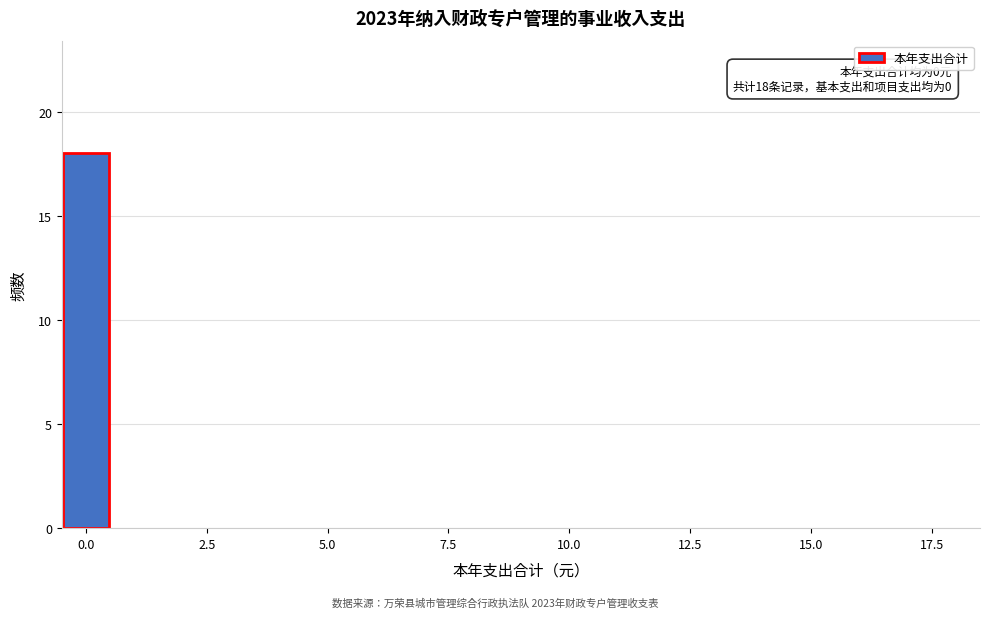

Around what value on the x-axis is the tallest bar? Give the approximate position of its centre, as read against the axis.

0.0